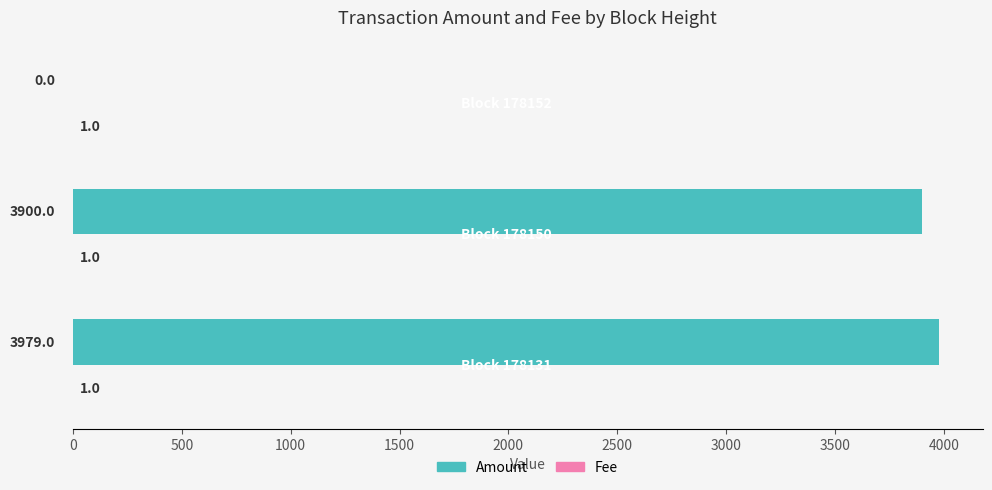

What is the sum of all Amount values?

7879